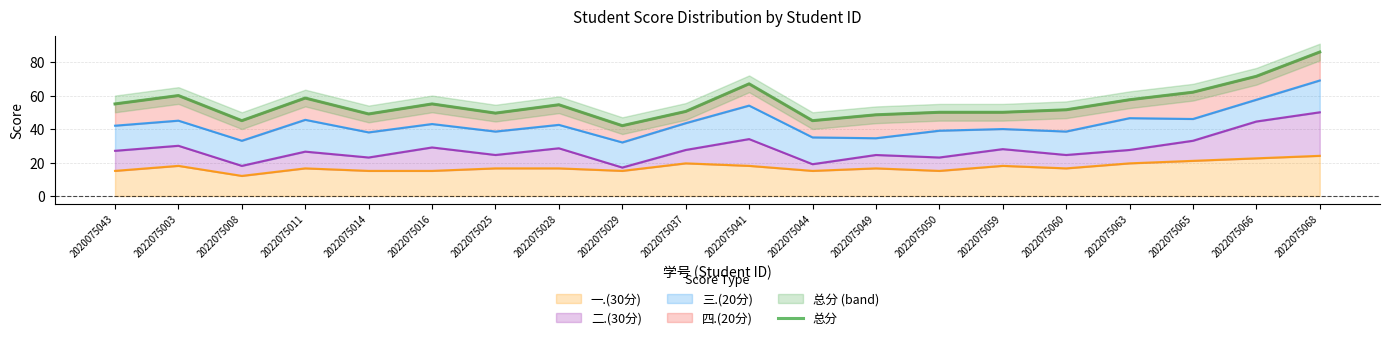

What is the maximum value shown in the chart?

86.0